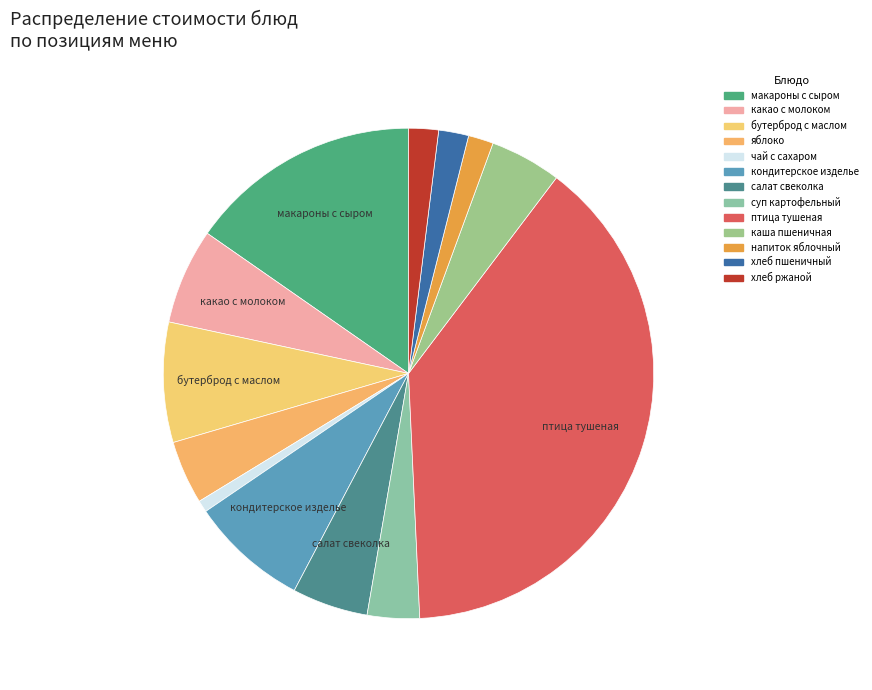

Which category has the smallest portion of the pie?

чай с сахаром